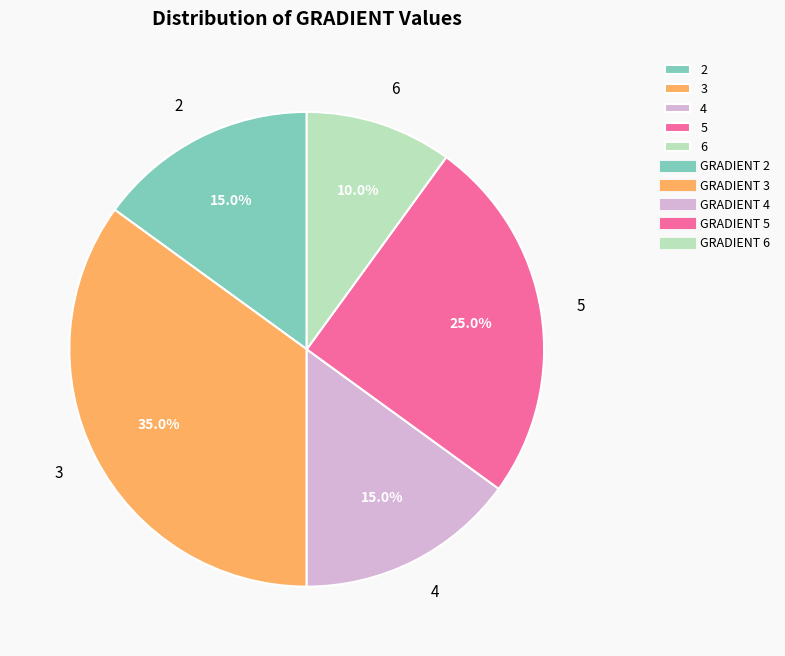

To the nearest percent, what is the difference between the largest and smallest slice percentages?

25%